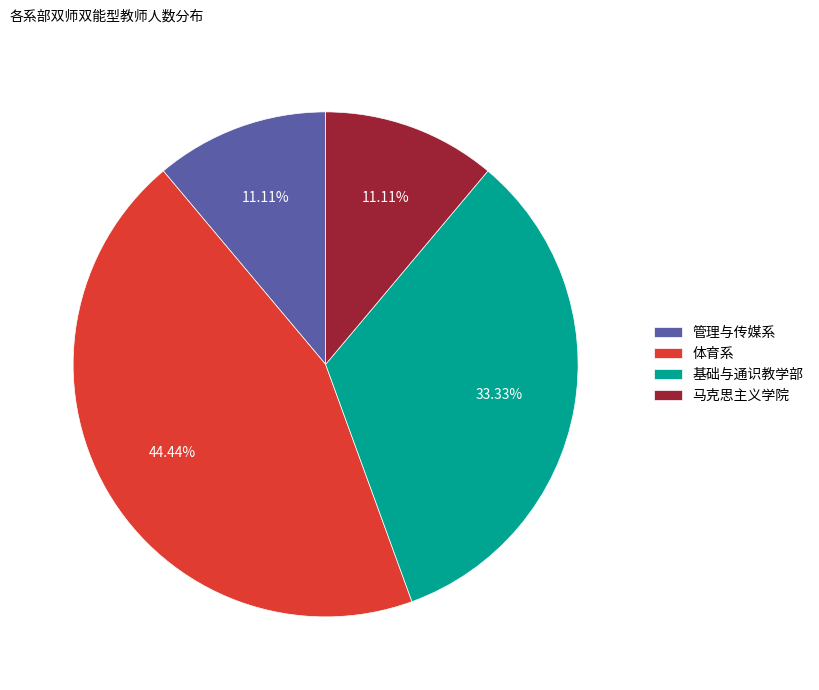

To the nearest percent, what percentage of the pie is 马克思主义学院?

11%